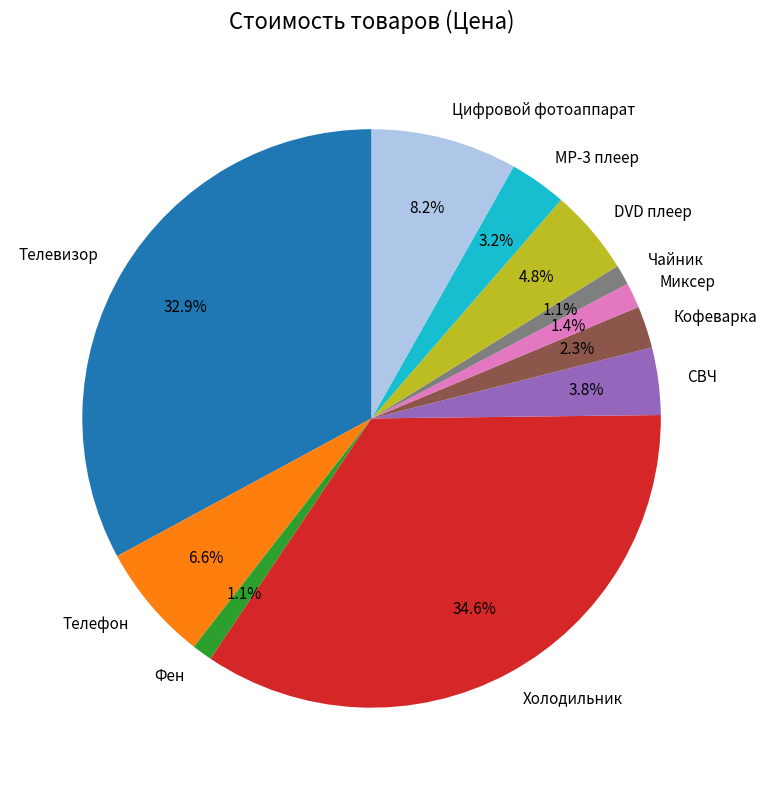

Which slice is the largest?

Холодильник